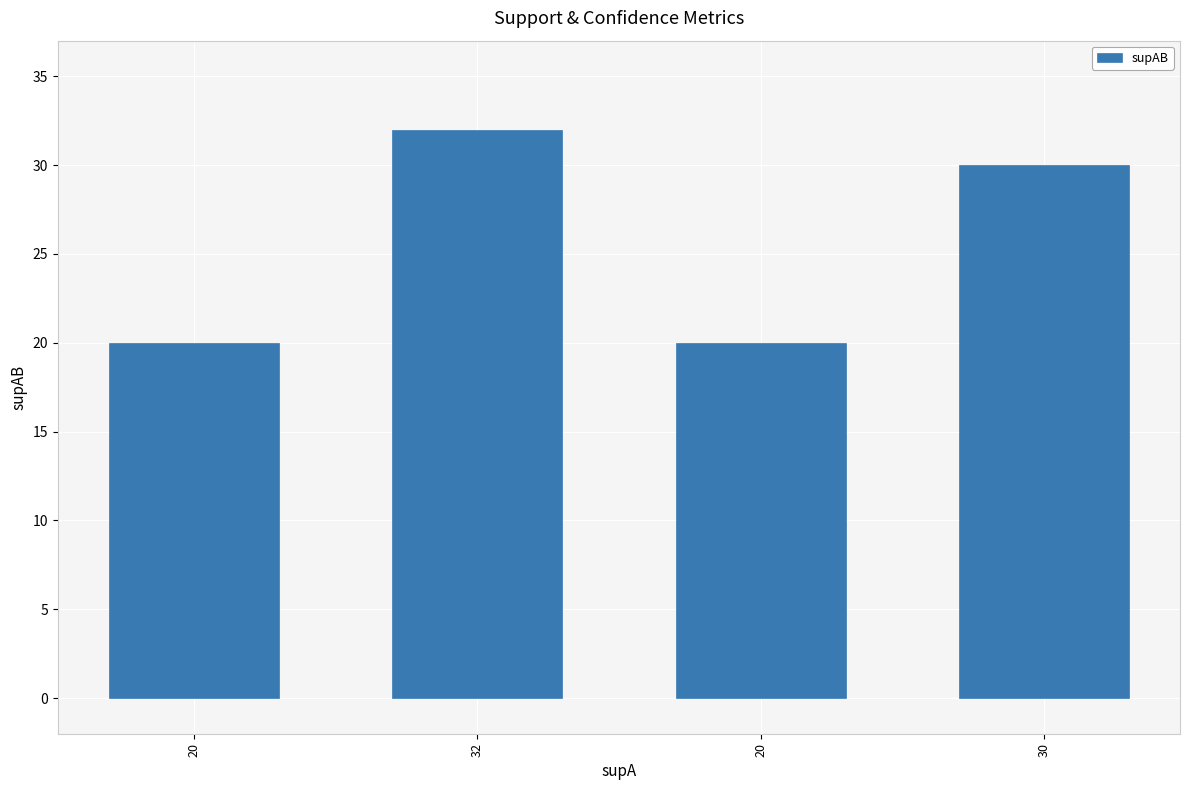

How many series are shown in this chart?

1